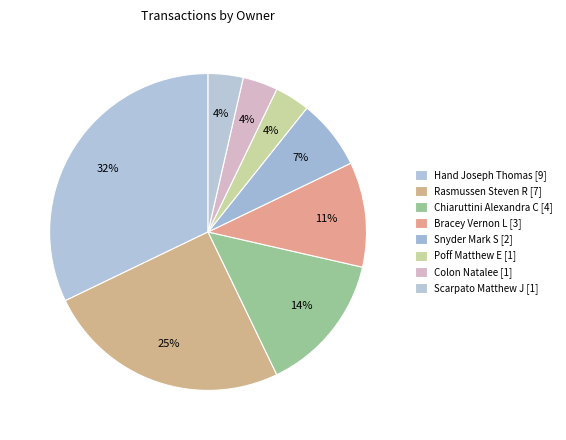

What percentage is the Snyder Mark S [2] slice, to the nearest percent?

7%